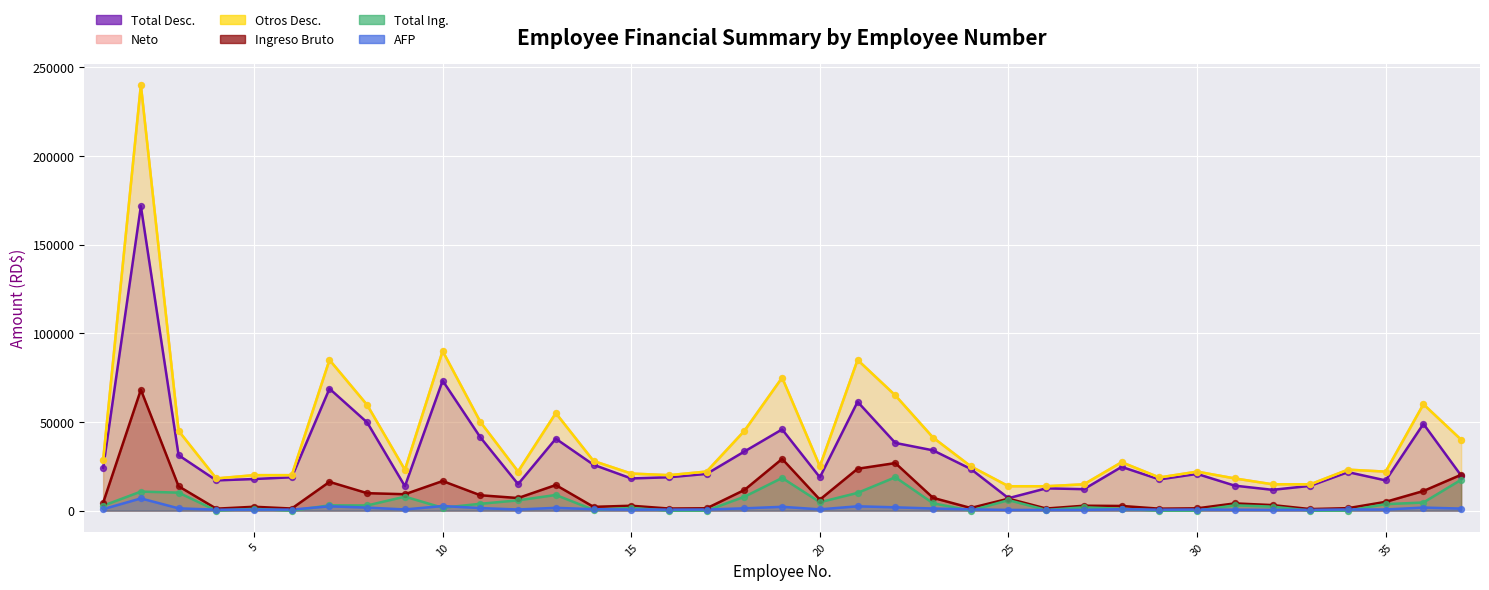

At how many categories does at least one series exceed 224208?

1